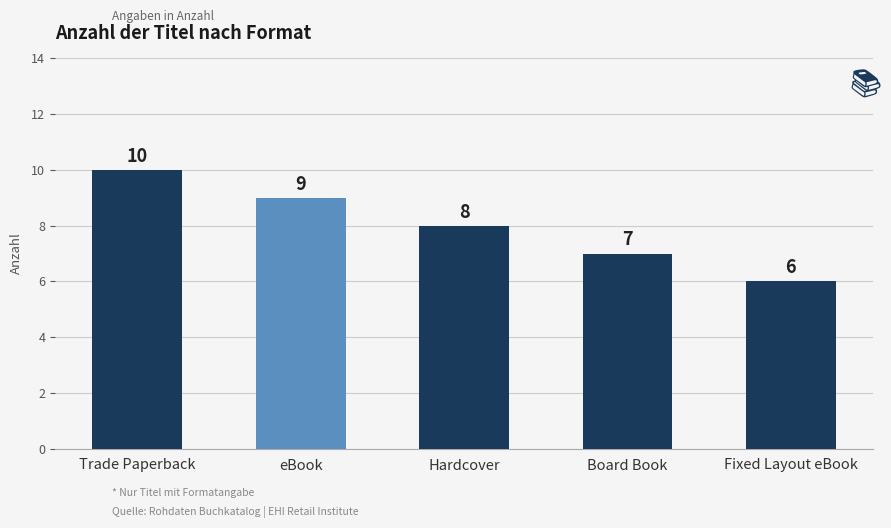

How many categories are shown in the chart?

5